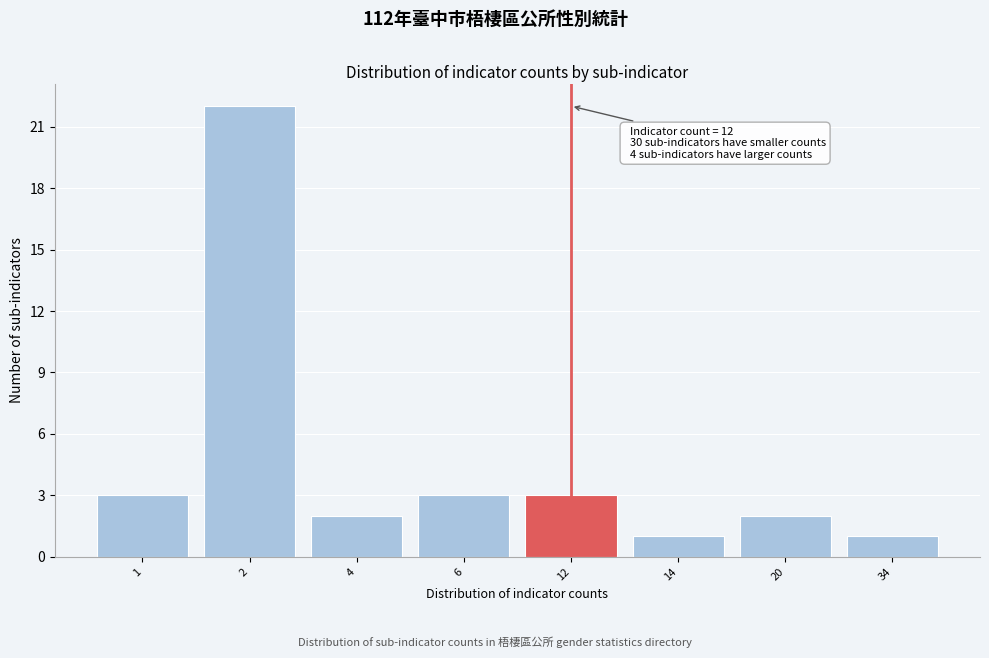

Reading right to left, what are all the values shown in this chart?

34=1	20=2	14=1	12=3	6=3	4=2	2=22	1=3